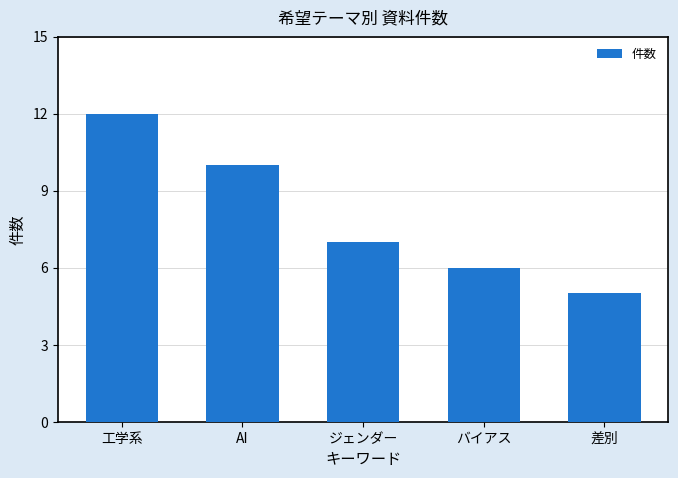

Reading left to right, transcribe all the data shown in this chart.

工学系=12	AI=10	ジェンダー=7	バイアス=6	差別=5